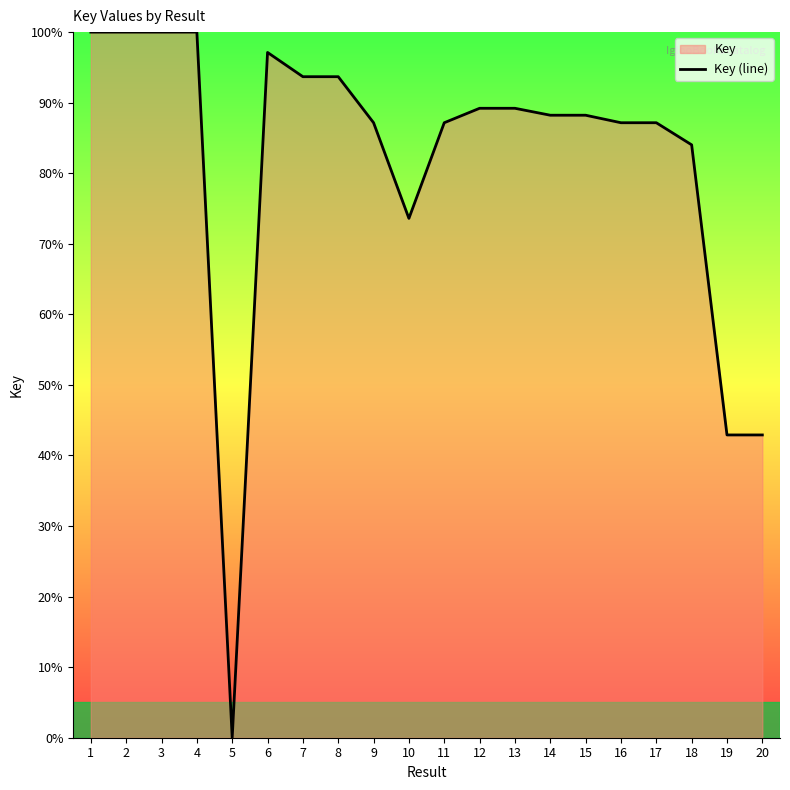

Count the number of values greater than 88.

11